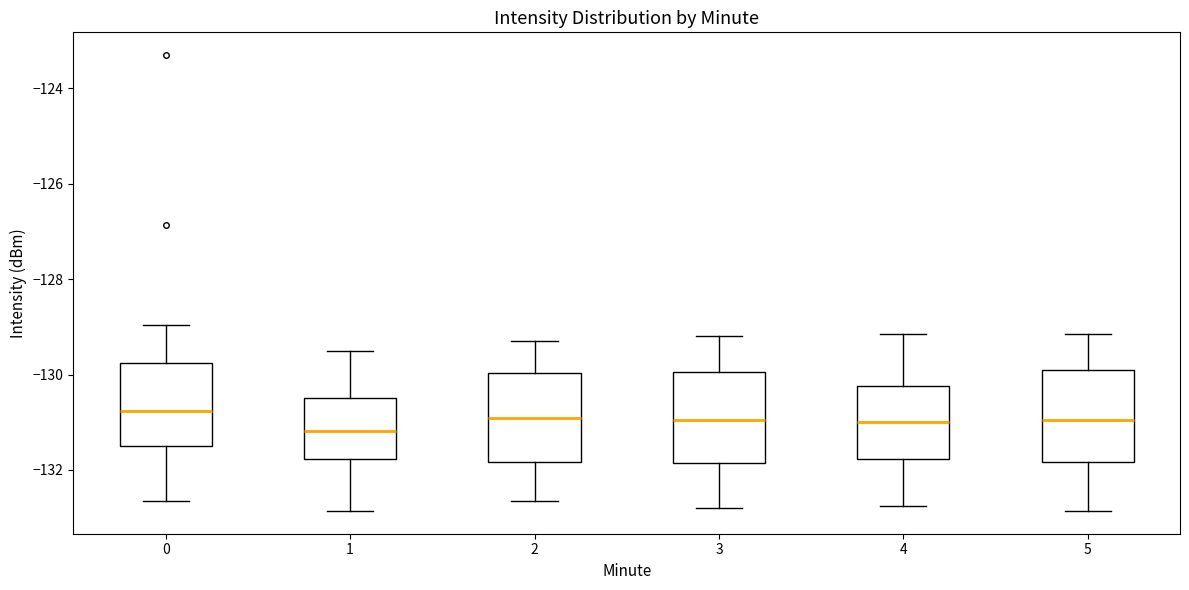

Reading left to right, transcribe this box plot: for each box, give where its median line is, the range the box spans, and where its two whiskers end, as read against the y-axis. The values are not printed on the chart, so give them approximately, as read against the axis.

0: median -130.8, box -131.6 to -129.8, whiskers -132.6 to -129.0
1: median -131.2, box -131.8 to -130.4, whiskers -132.8 to -129.4
2: median -130.8, box -131.8 to -130.0, whiskers -132.6 to -129.2
3: median -131.0, box -131.8 to -130.0, whiskers -132.8 to -129.2
4: median -131.0, box -131.8 to -130.2, whiskers -132.8 to -129.2
5: median -131.0, box -131.8 to -129.8, whiskers -132.8 to -129.2